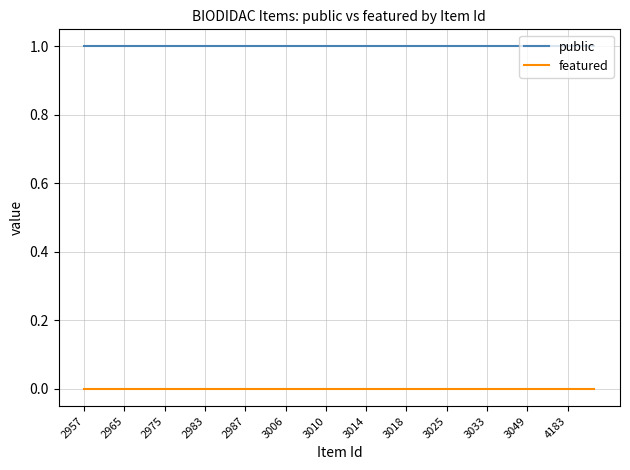

List the series in order of their peak value, lowest first.

featured, public